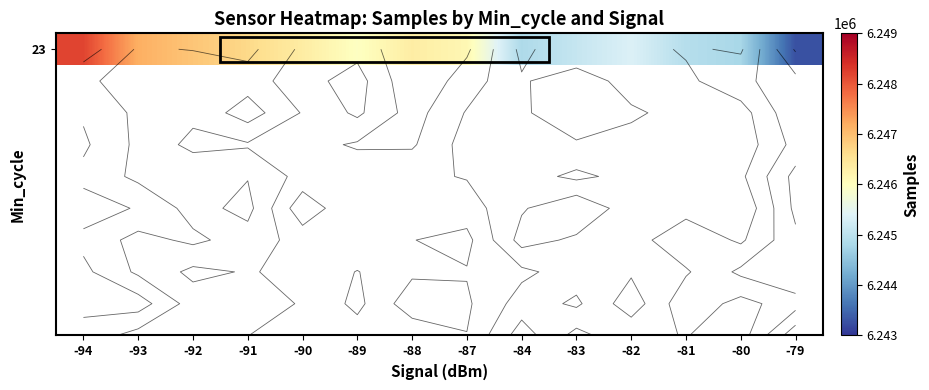

What is the ratio of the value at -83 to the value at -88?

1.0